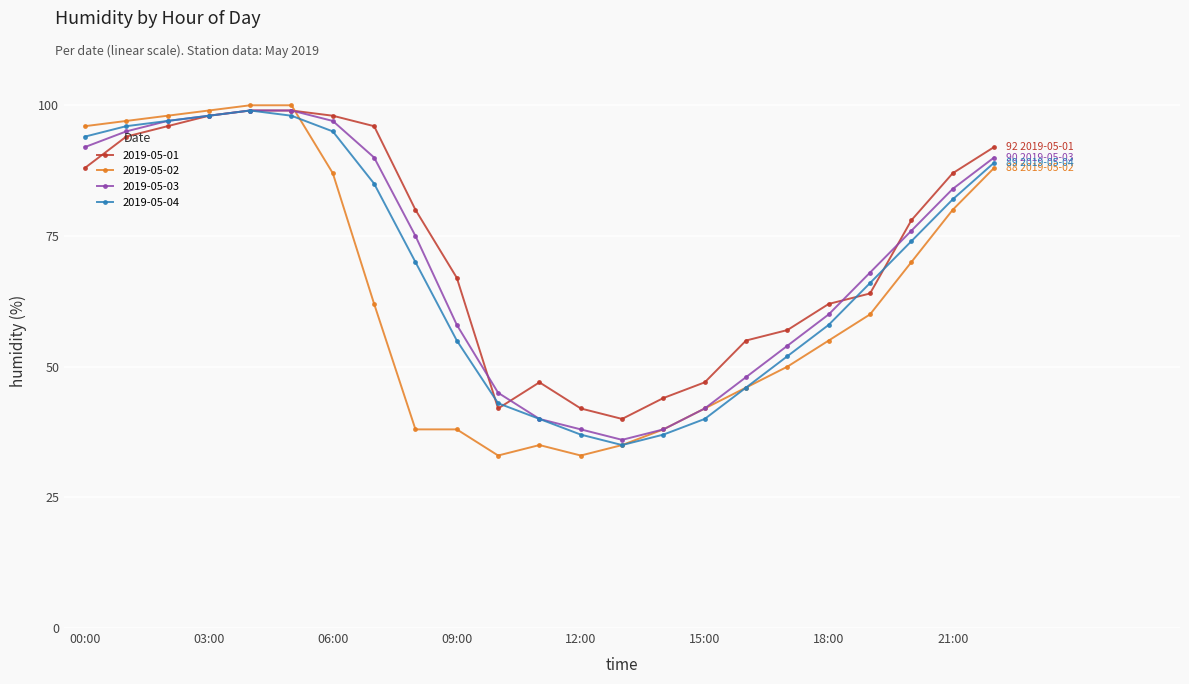

What is the minimum value for 2019-05-03?

36